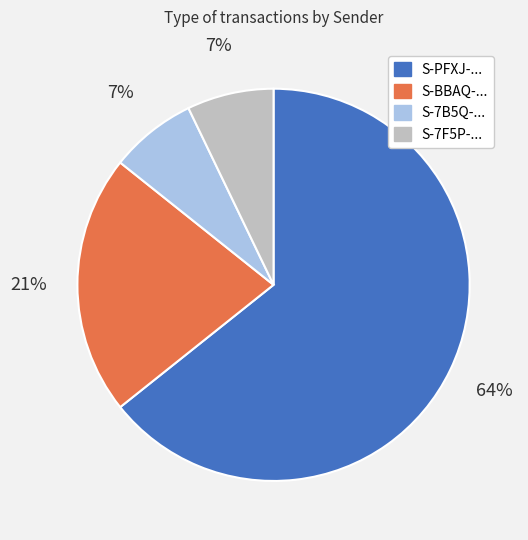

To the nearest percent, what is the average slice percentage?

25%